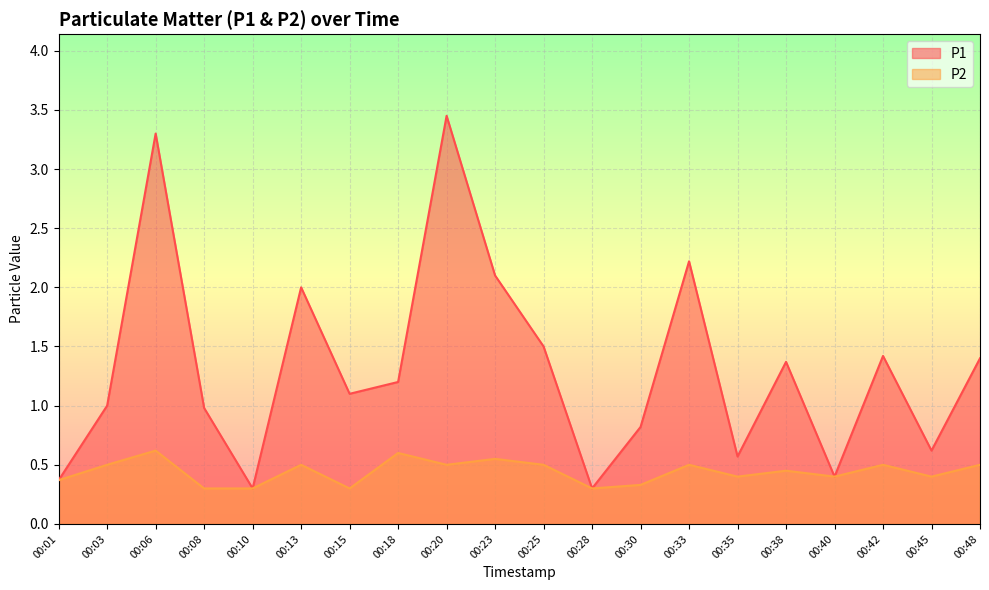

How many lines are shown in the chart?

2